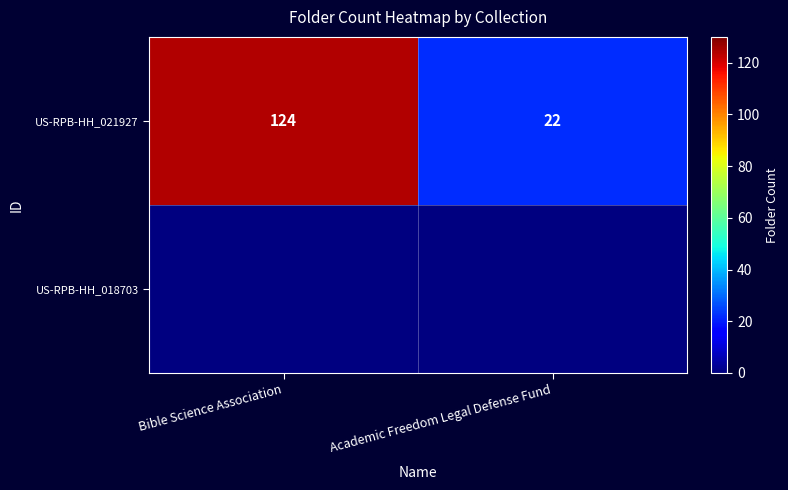

Reading left to right, transcribe all the data shown in this chart.

Bible Science Association=124	Academic Freedom Legal Defense Fund=22